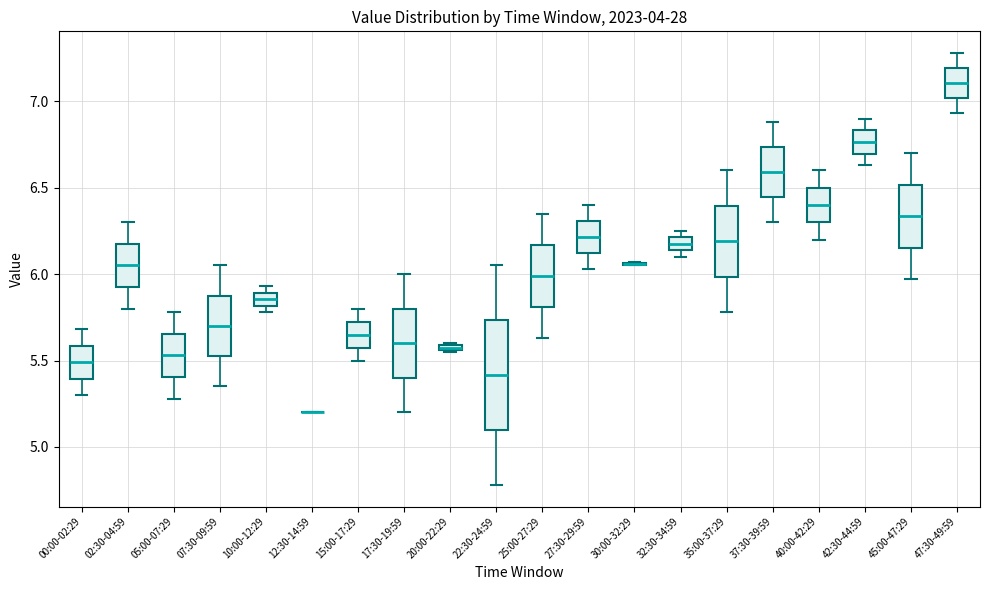

Comparing the boxes themselves (not the whiskers), which one is the tallest?

22:30-24:59